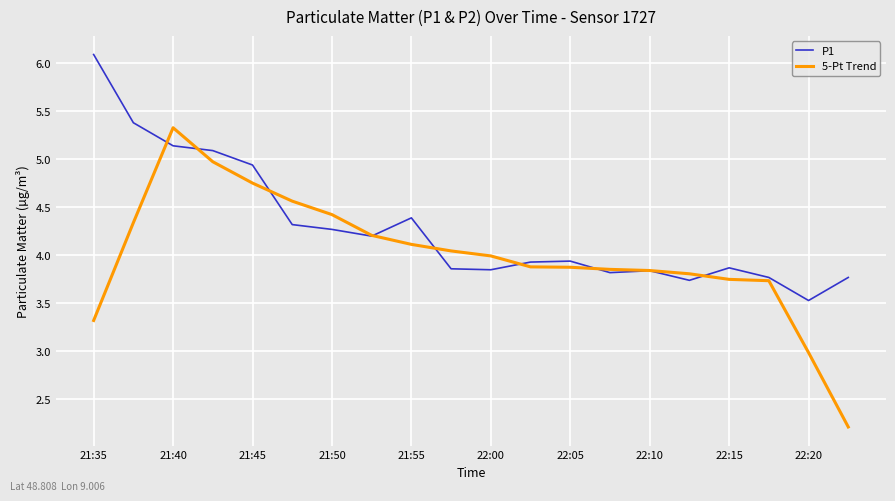

What is the maximum value for 5-Pt Trend?

5.3